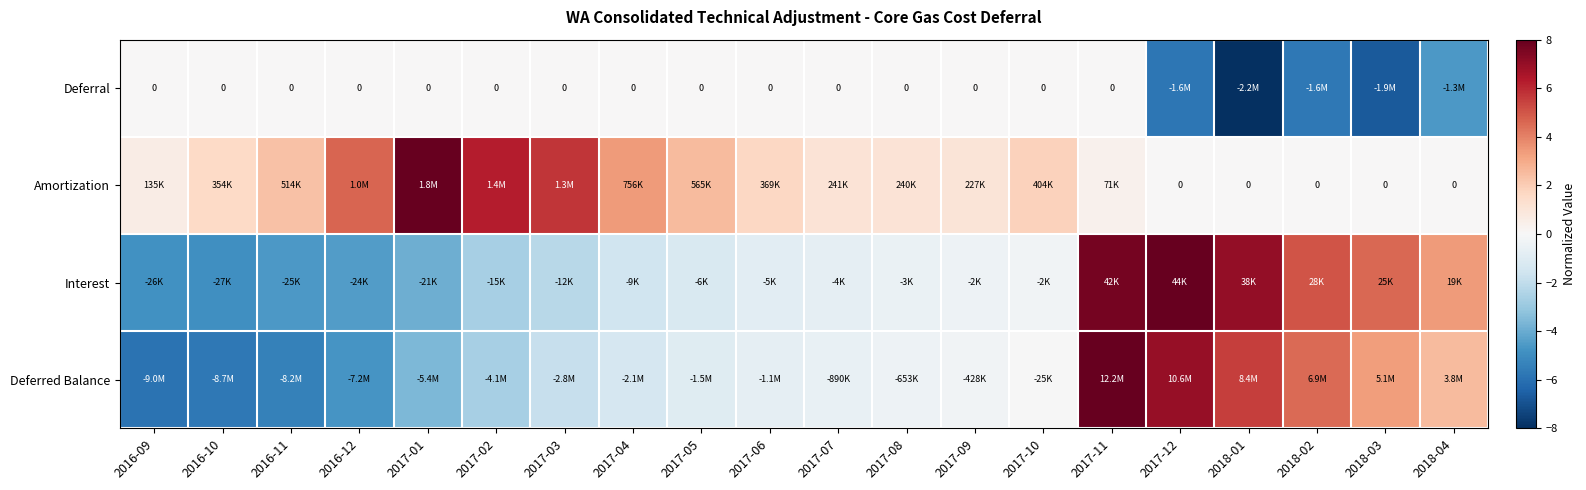

Where is Interest nearest to the value 1?

2017-10